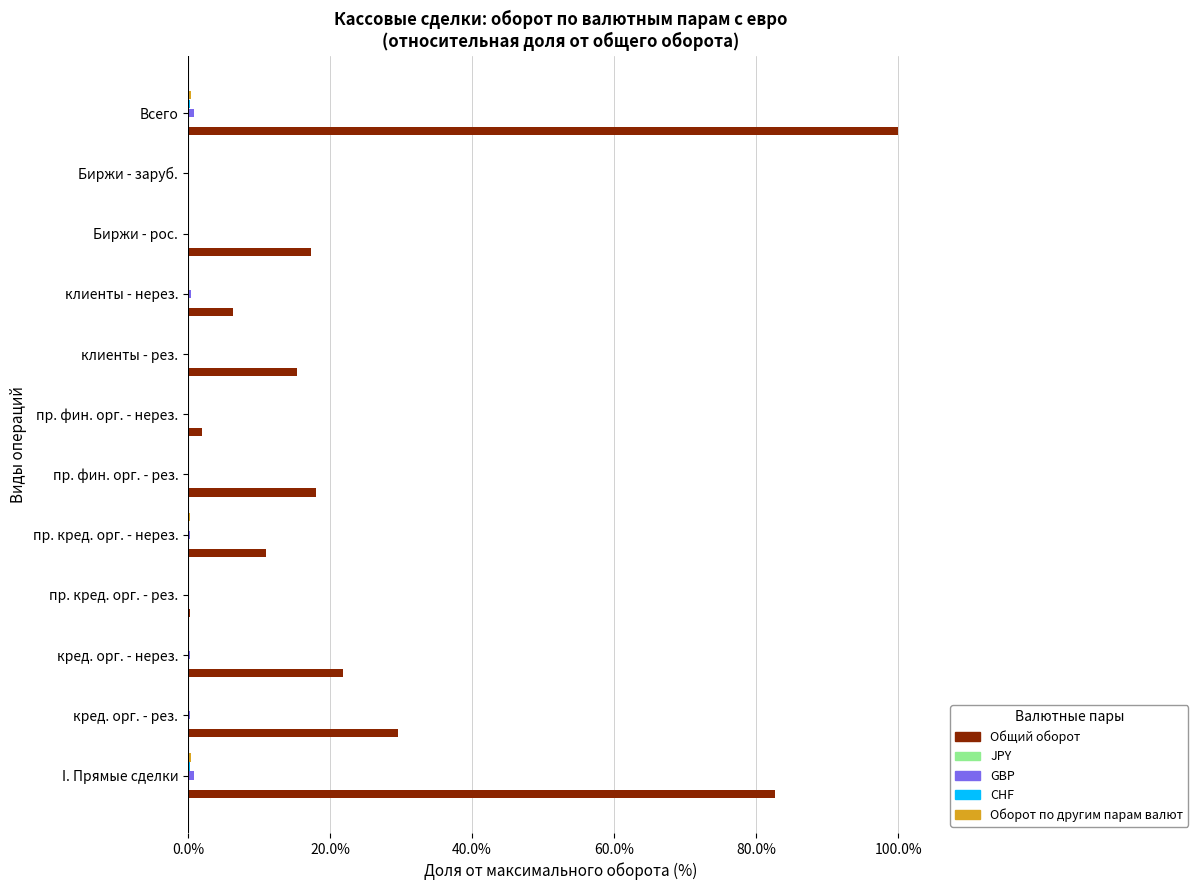

At which category is the sum across all series the highest?

Всего